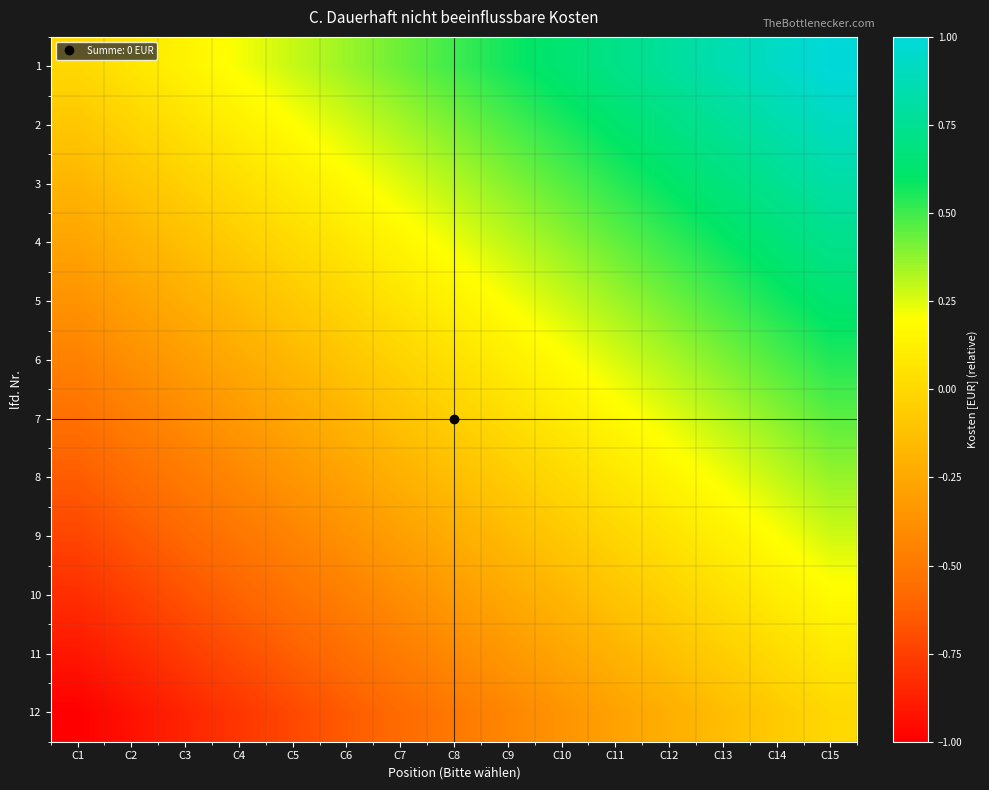

What is the spread (max minus min) of values at C11?

1.0